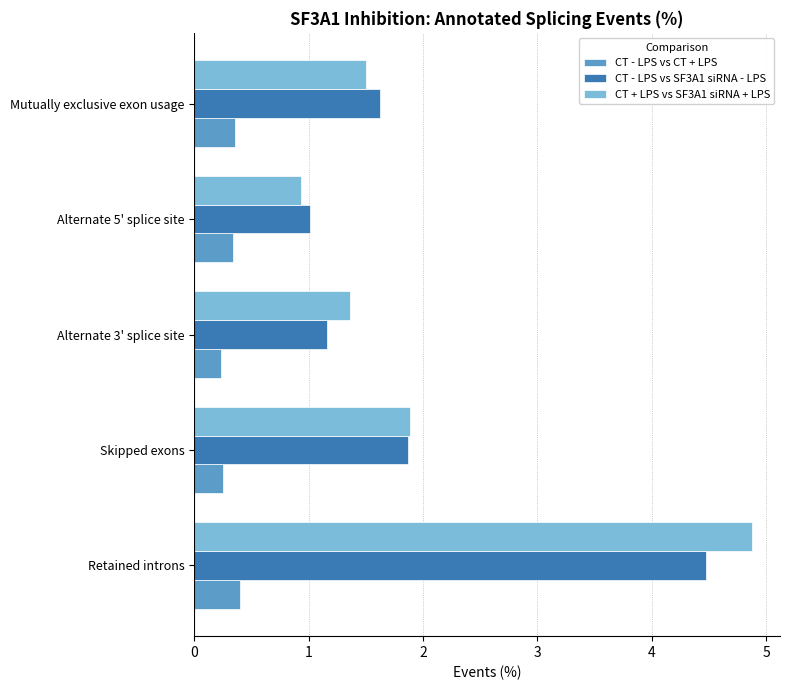

What is the sum of all CT + LPS vs SF3A1 siRNA + LPS values?

10.6